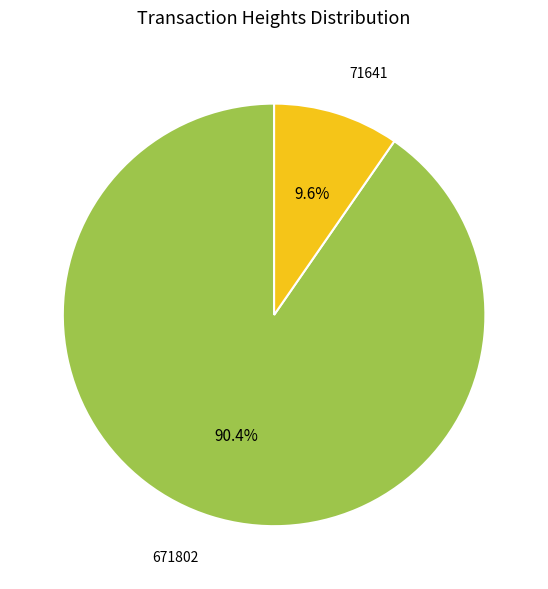

Count the number of slices in the pie.

2